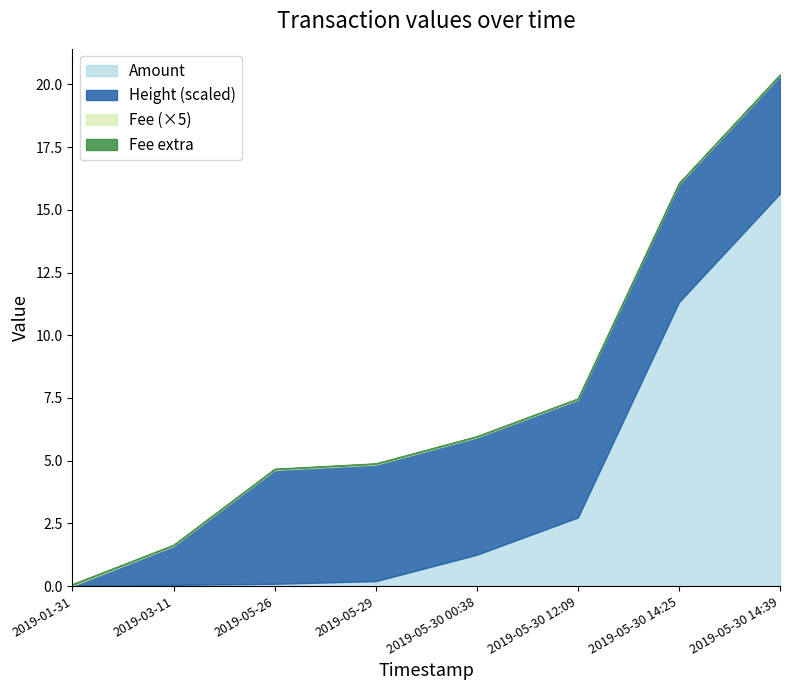

At which category is the sum across all series the highest?

2019-05-30 14:39